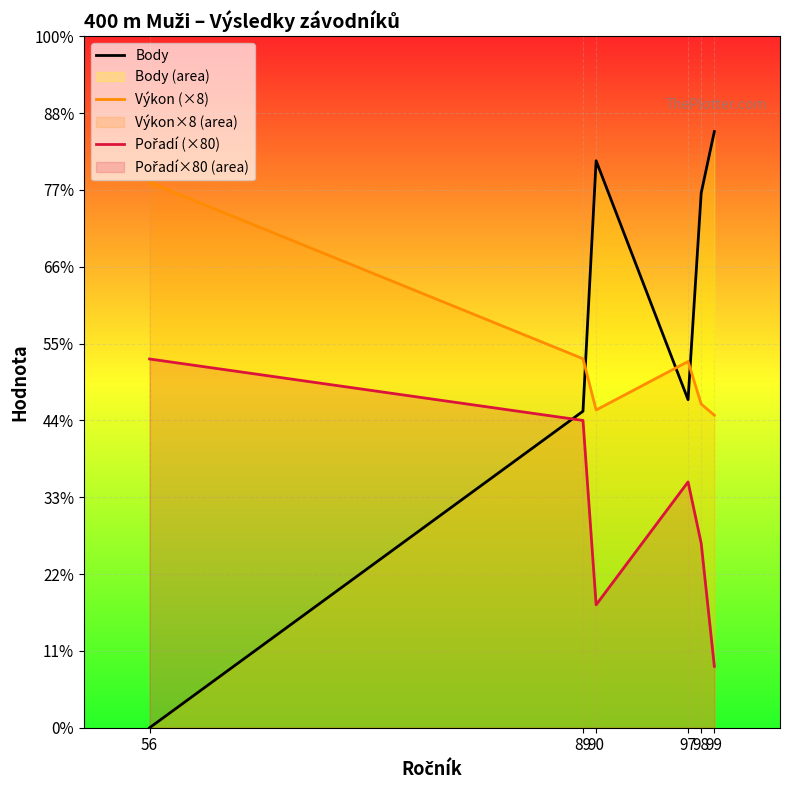

What is the difference between the maximum and minimum values in the Body series?

776.0